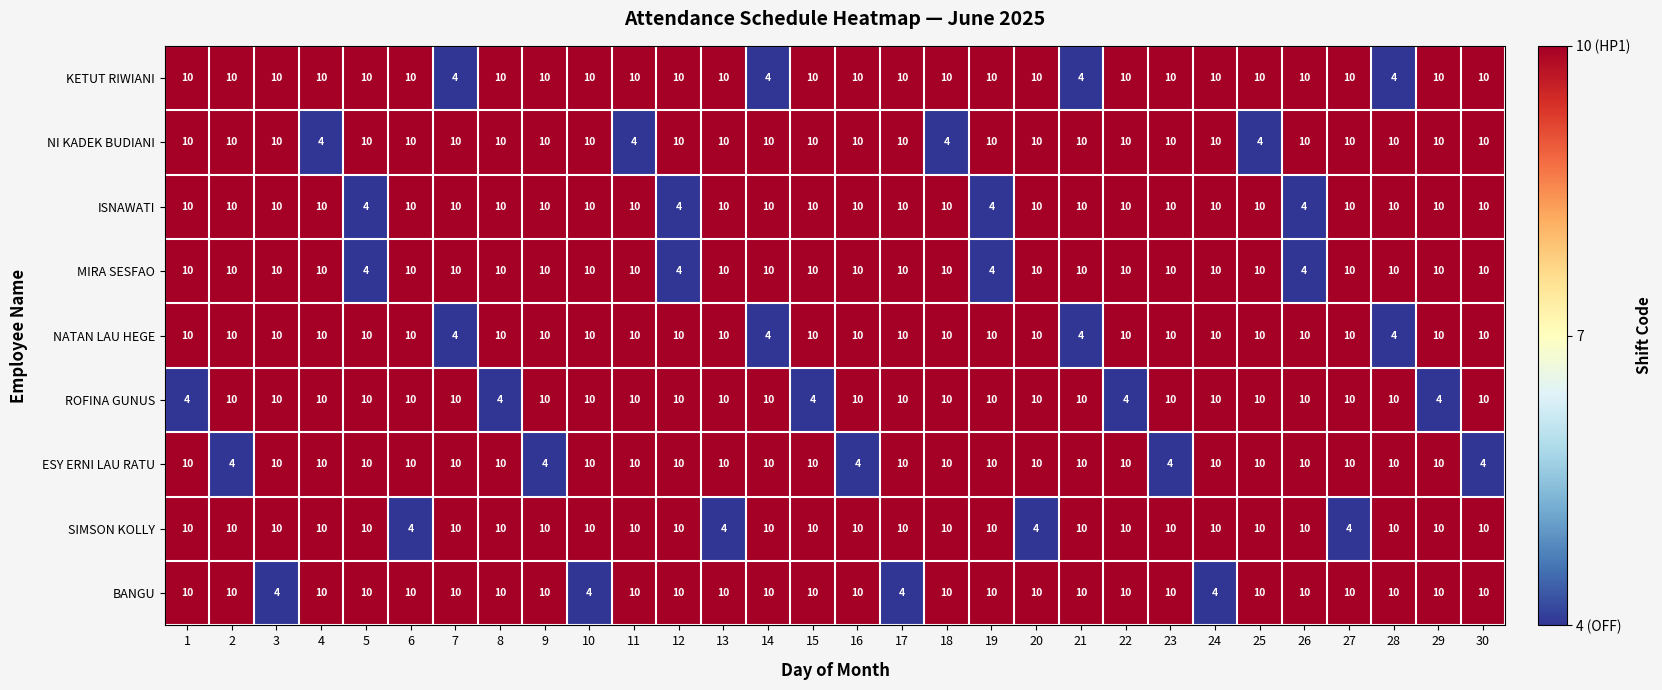

What is the spread (max minus min) of values at 17?

6